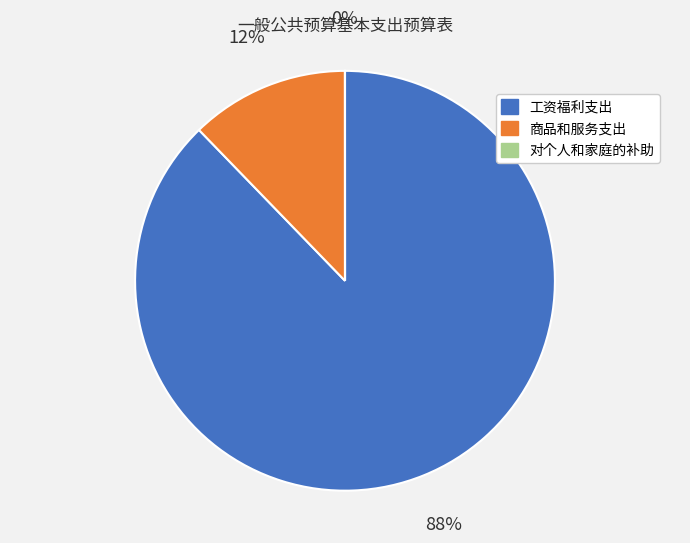

The 工资福利支出 slice represents 88% of the pie. True or false?

True